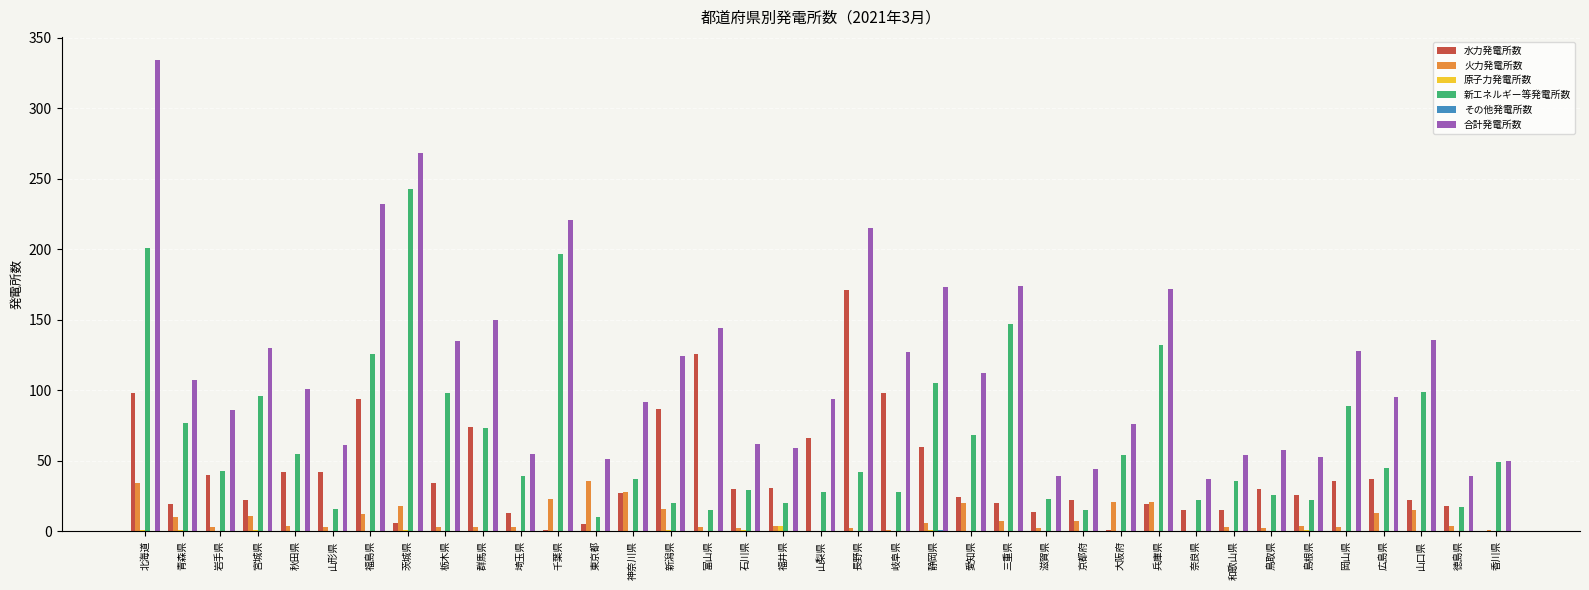

Which series has the largest total across all categories?

合計発電所数